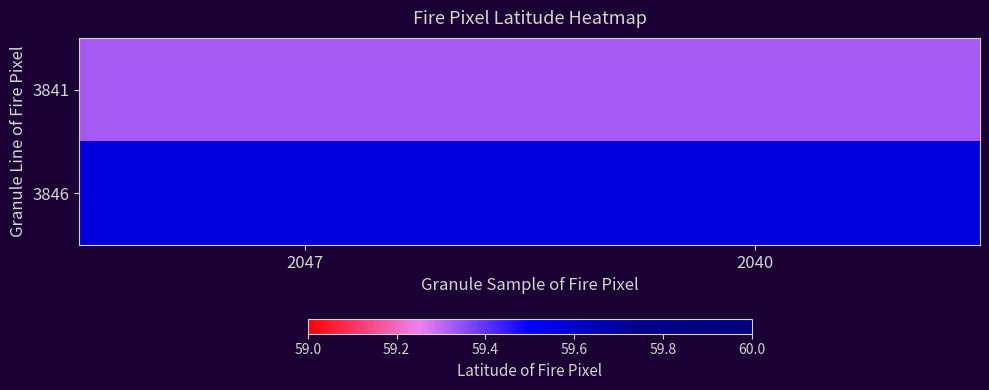

Reading left to right, transcribe all the data shown in this chart.

3841: 2047=59.3	2040=59.3
3846: 2047=59.6	2040=59.6